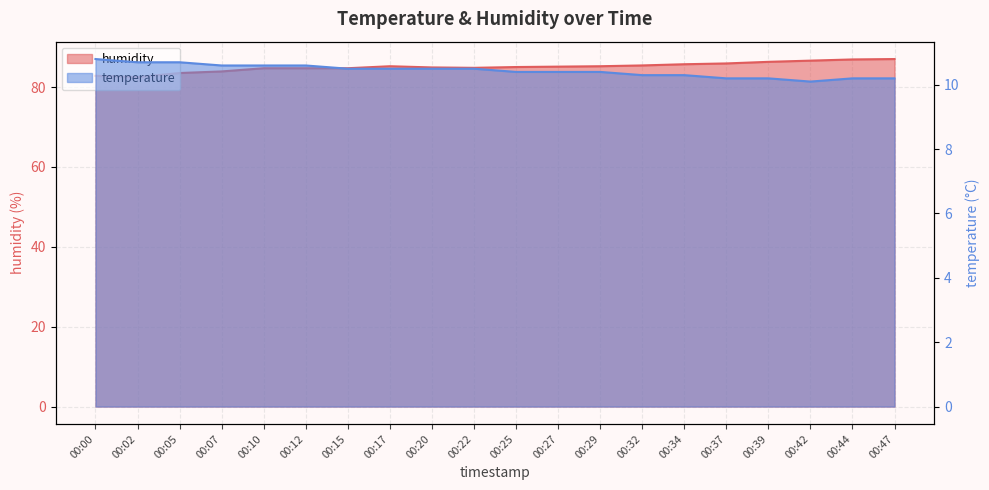

What is the smallest value displayed?

10.1